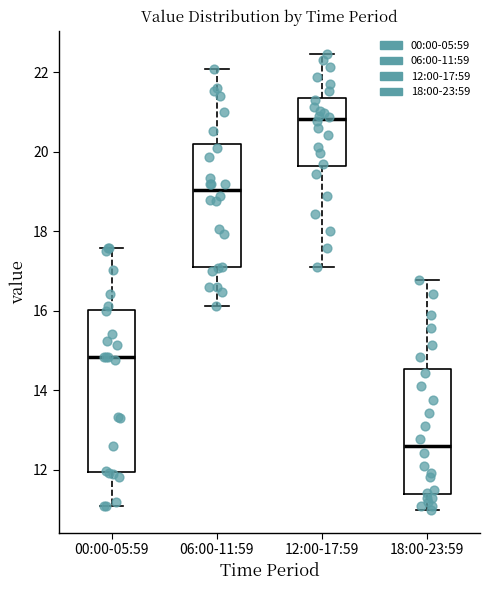

Reading left to right, read every box against the y-axis: the position of its median line, the range the box covers, and the ends of its whiskers. The values are not printed on the chart, so give them approximately, as read against the axis.

00:00-05:59: median 14.8, box 12.0 to 16.0, whiskers 11.2 to 17.6
06:00-11:59: median 19.0, box 17.0 to 20.2, whiskers 16.2 to 22.0
12:00-17:59: median 20.8, box 19.6 to 21.4, whiskers 17.2 to 22.4
18:00-23:59: median 12.6, box 11.4 to 14.6, whiskers 11.0 to 16.8